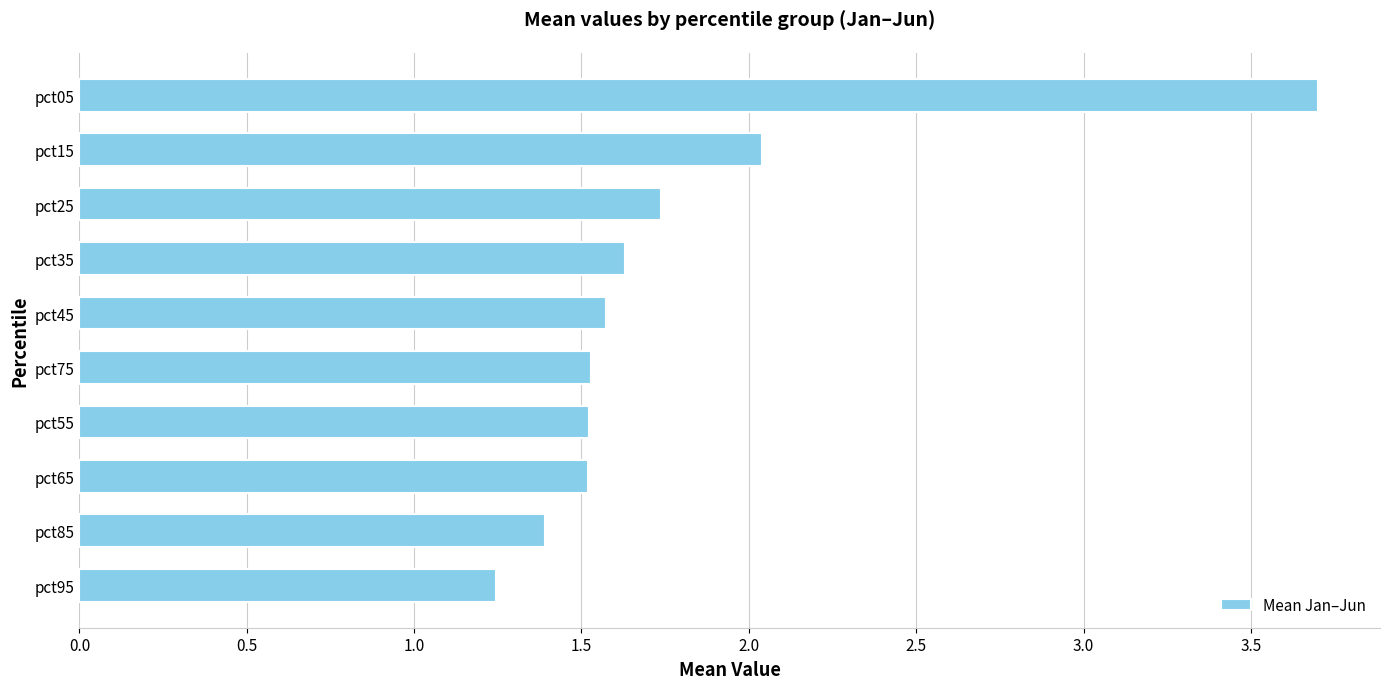

Which label corresponds to the smallest value in the chart?

pct95